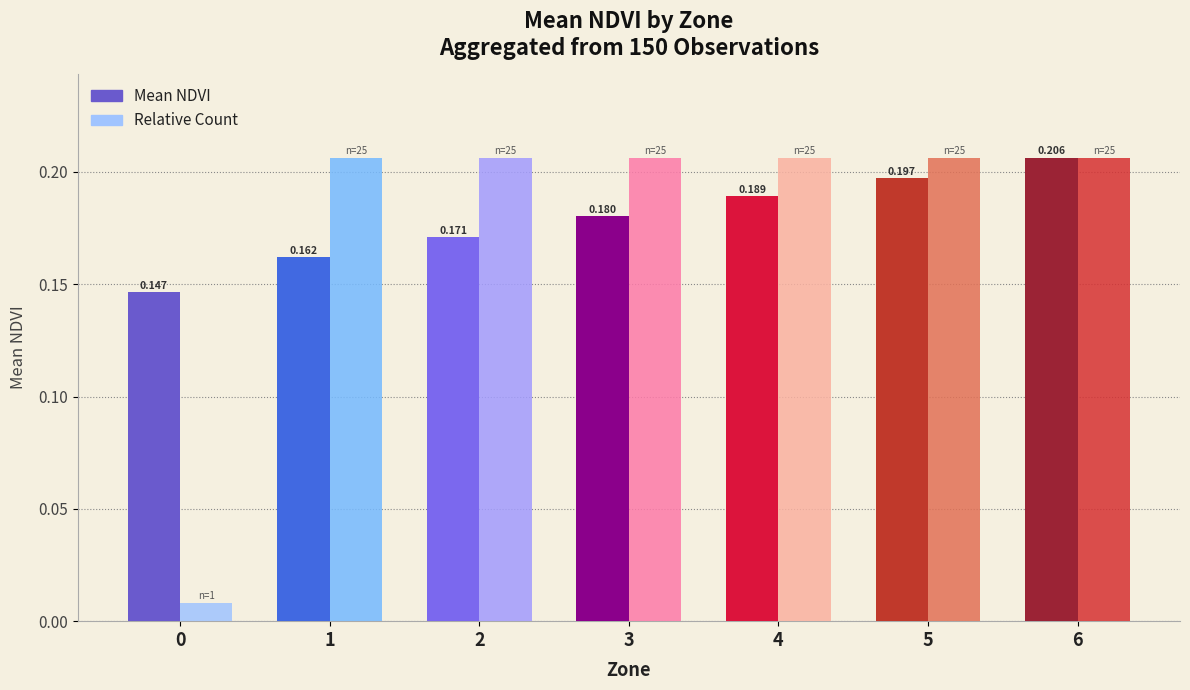

Is the value of Mean NDVI at 2 greater than the value of Relative Count at 5?

No